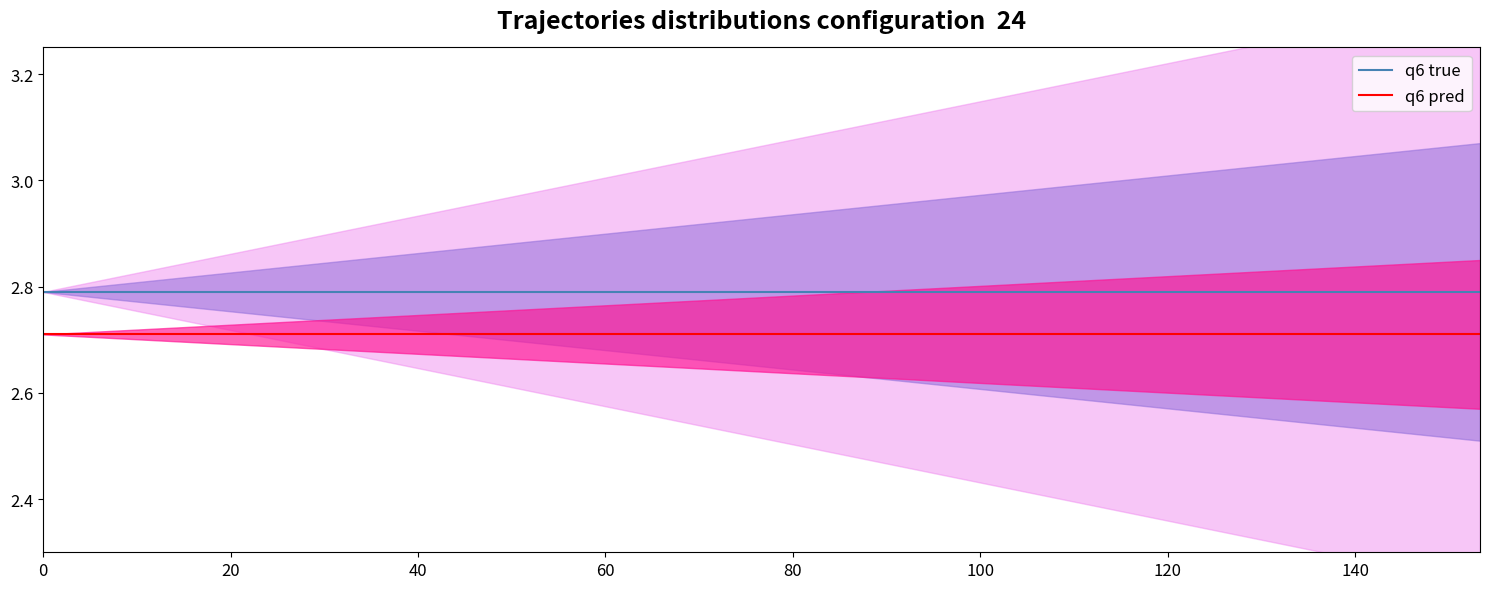

Which series has the widest spread of values?

q6 true